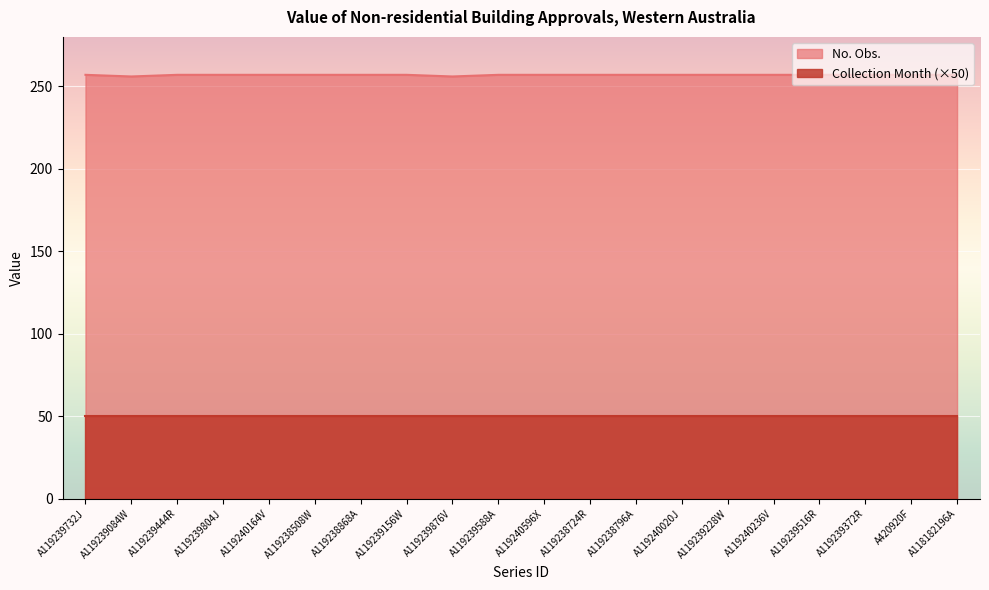

Does the chart display data point markers on the line(s)?

No